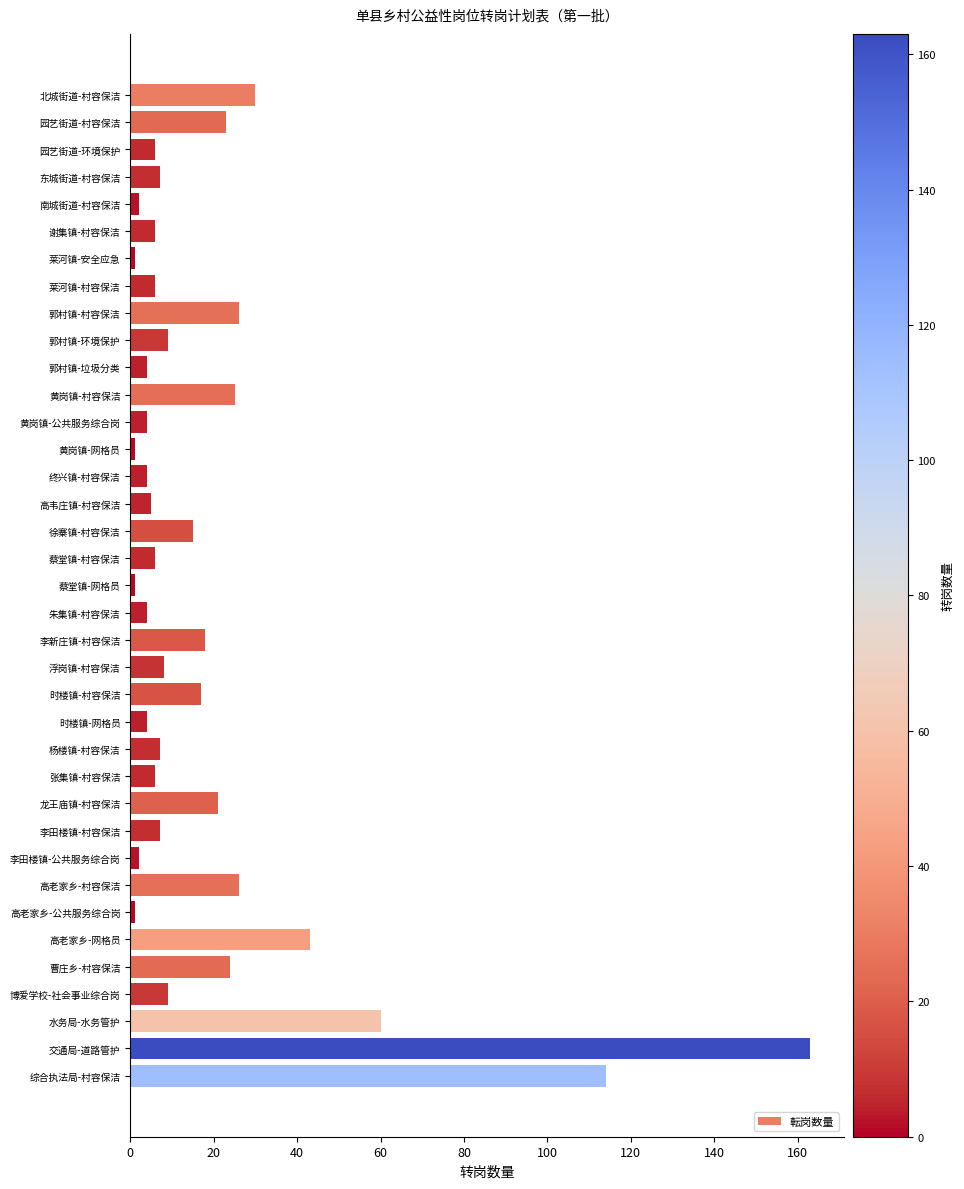

What is the greatest value displayed?

163